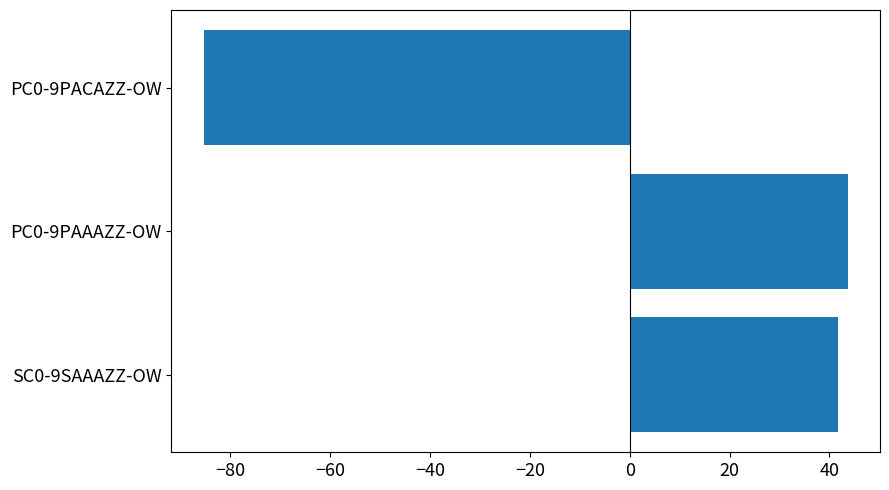

What is the difference between the second highest and minimum values?

127.0